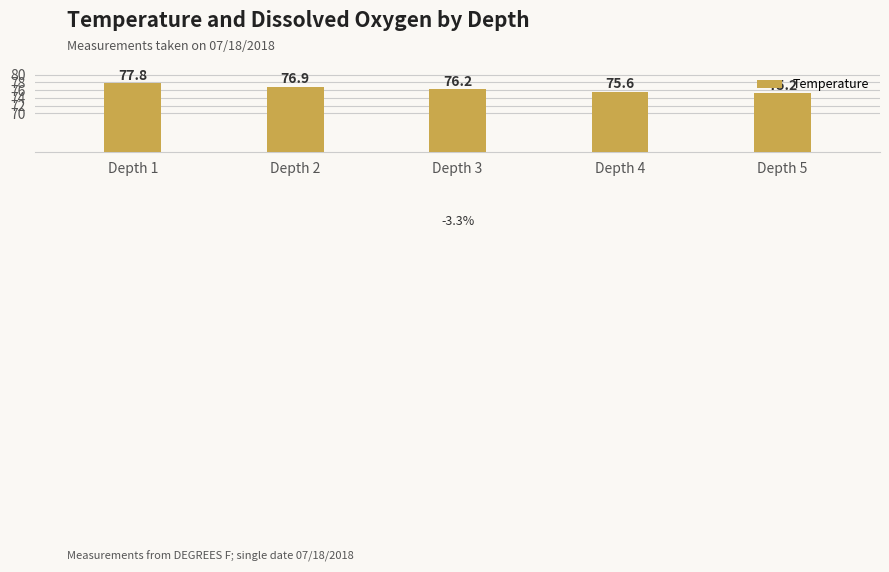

Reading left to right, what are all the values shown in this chart?

77.8	76.9	76.2	75.6	75.2